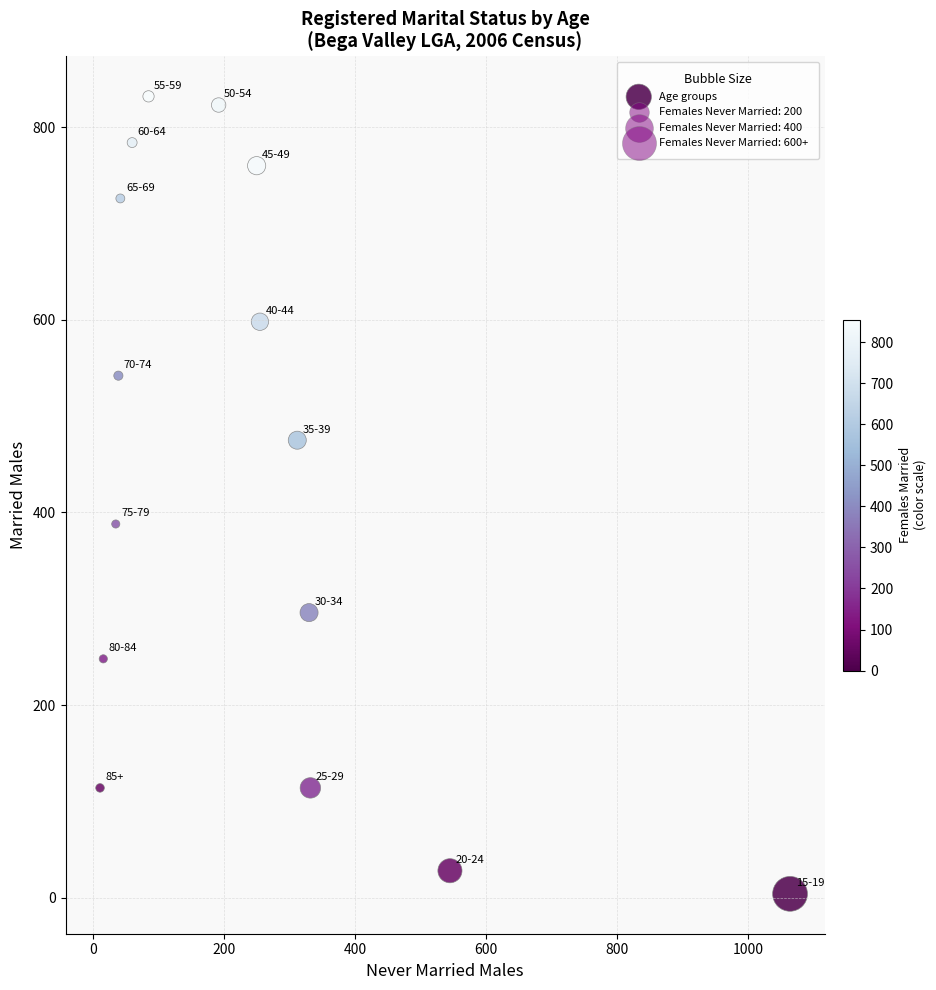

What Y value in the scatter plot is closest to 418?

388